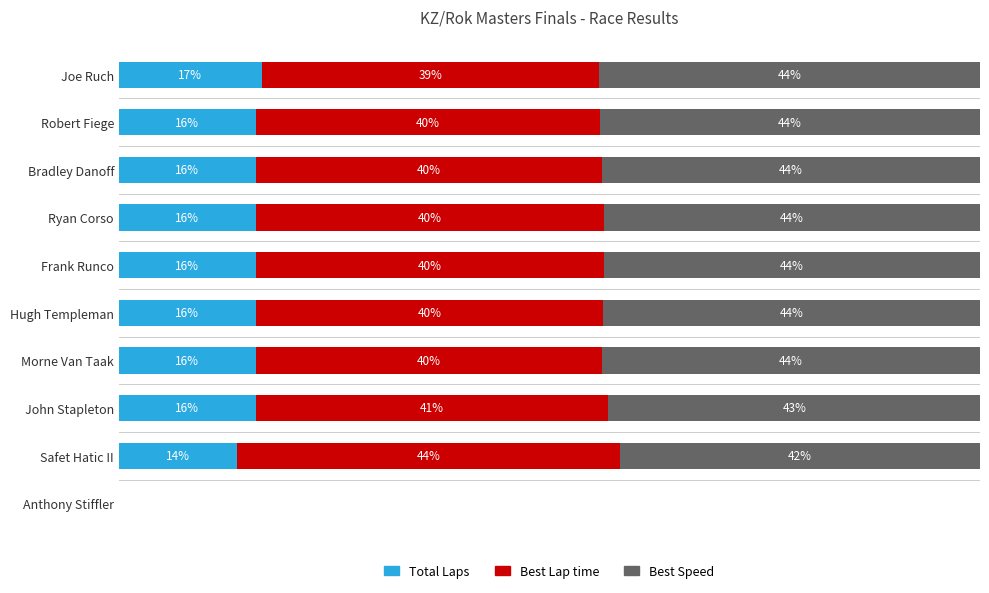

At which label does Total Laps reach its peak?

Joe Ruch